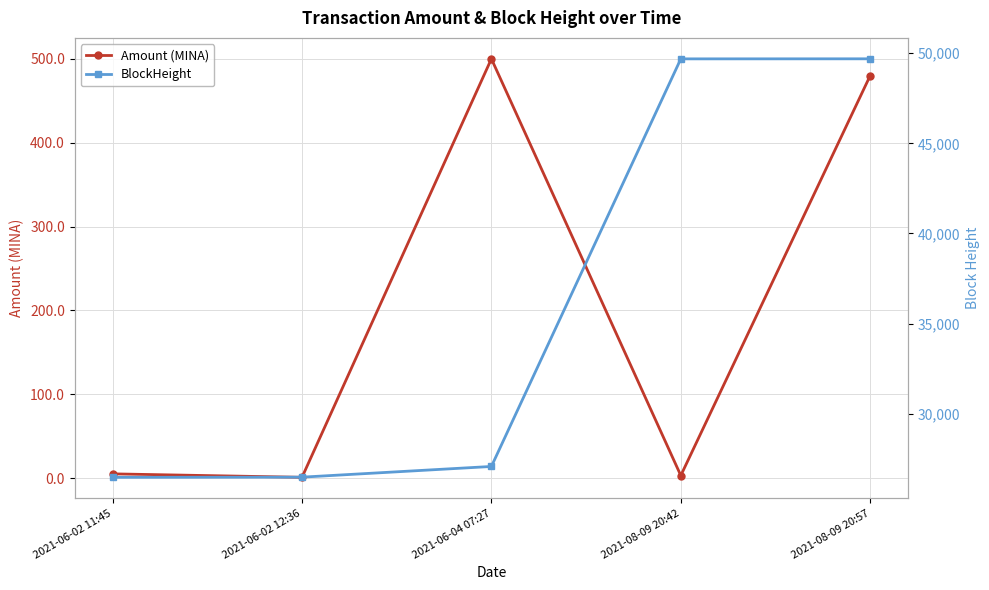

Where does the Amount (MINA) series first go above 5?

2021-06-04 07:27